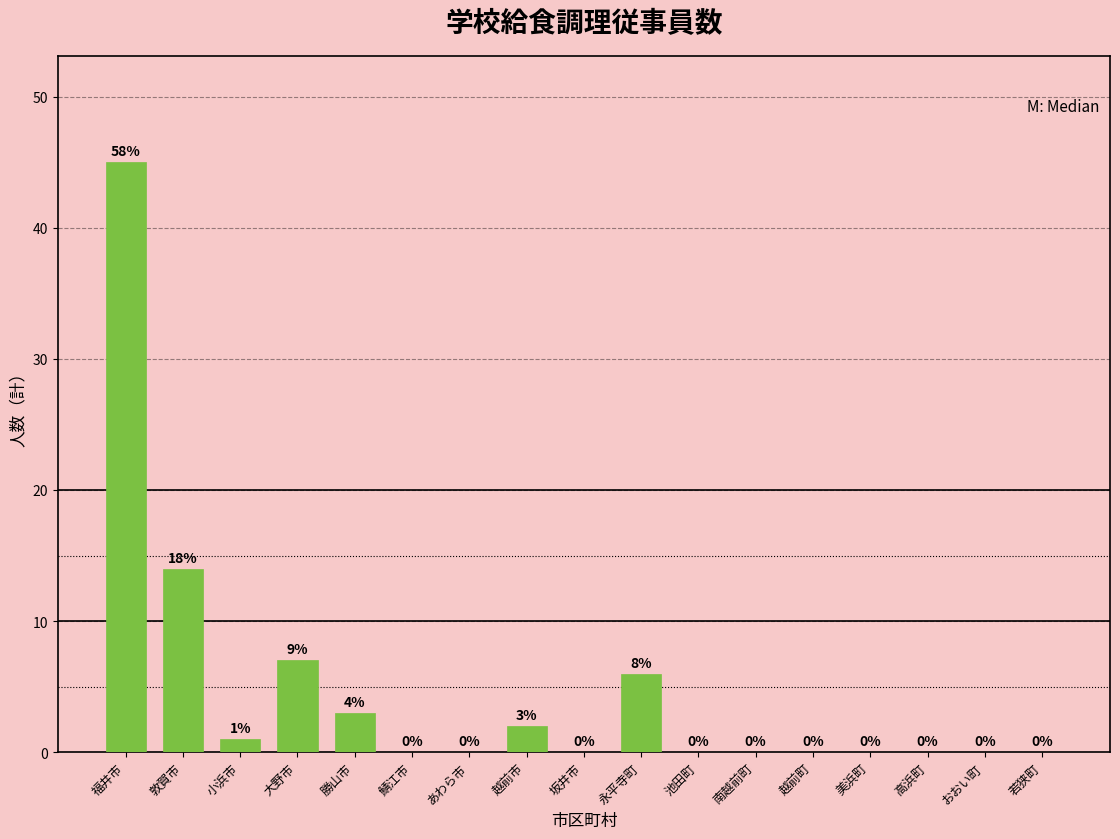

Reading left to right, extract all data points from this chart.

福井市=45	敦賀市=14	小浜市=1	大野市=7	勝山市=3	鯖江市=0	あわら市=0	越前市=2	坂井市=0	永平寺町=6	池田町=0	南越前町=0	越前町=0	美浜町=0	高浜町=0	おおい町=0	若狭町=0